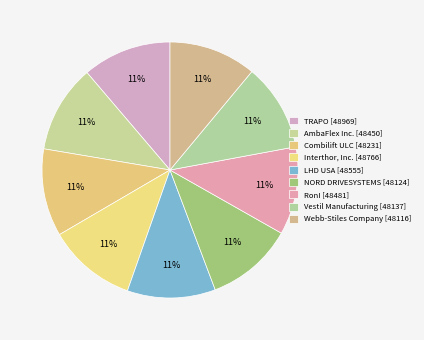

How many segments does this pie chart have?

9